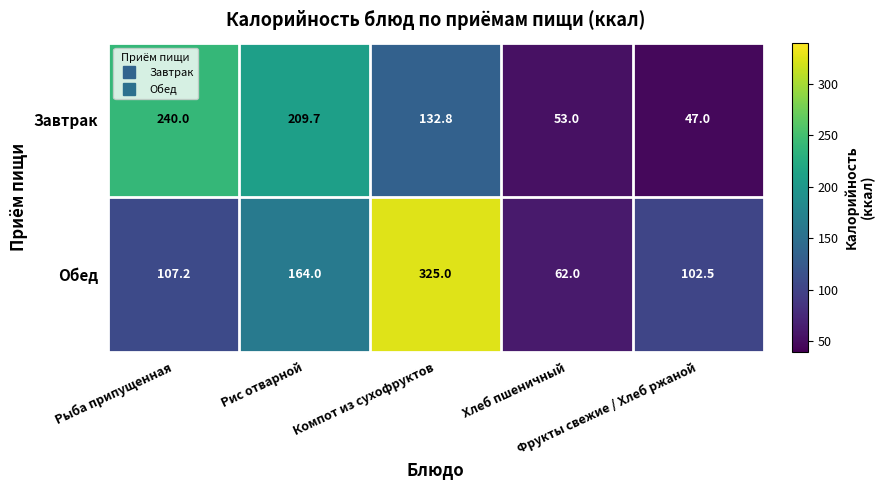

What is the minimum value shown in the chart?

47.0